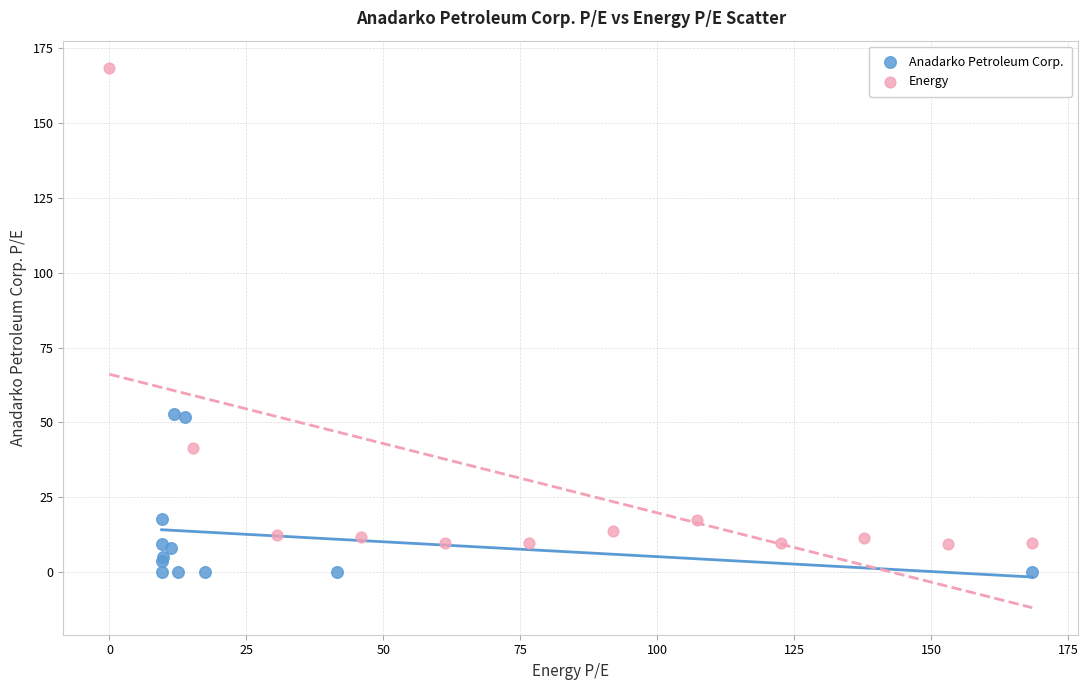

Which series reaches the maximum Y coordinate?

Energy